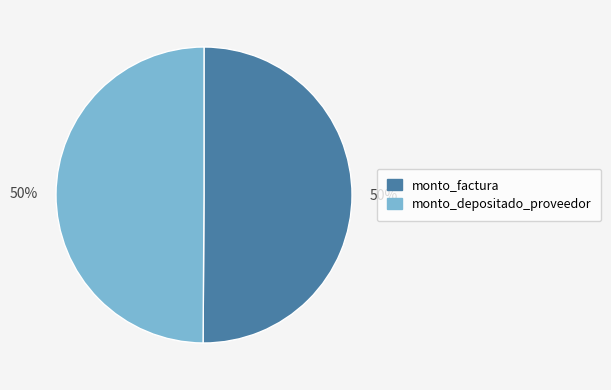

Count the number of slices in the pie.

2